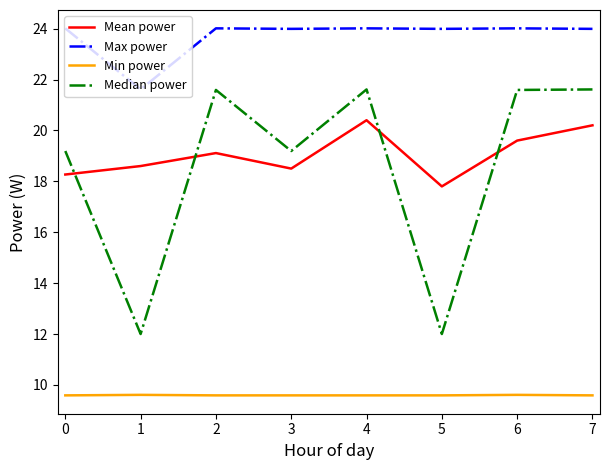

How many interior local valleys does the Median power series have?

3